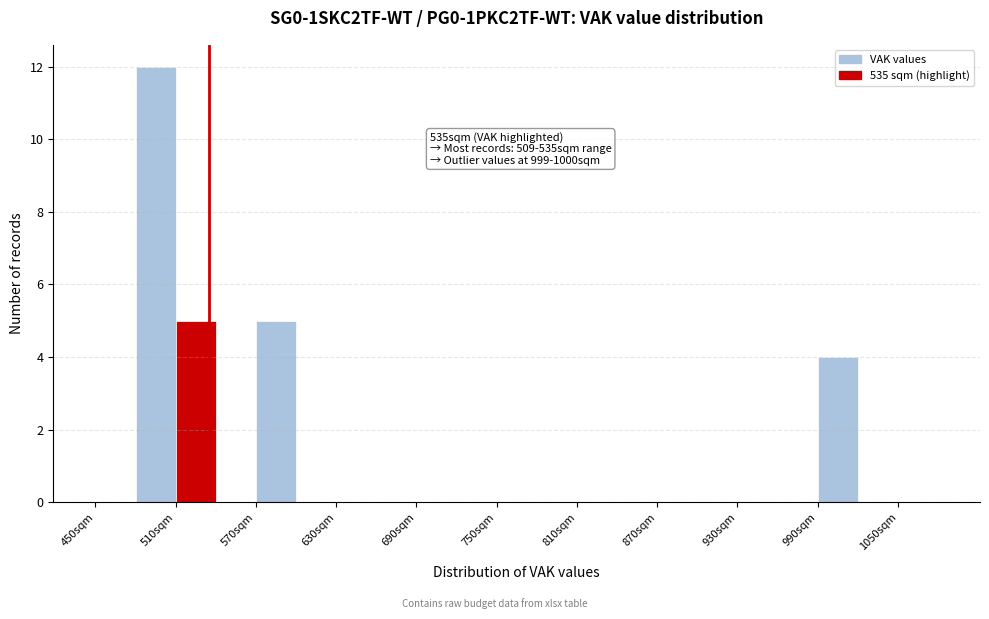

Read against the x-axis, roughly where is the centre of the tallest bar?

500